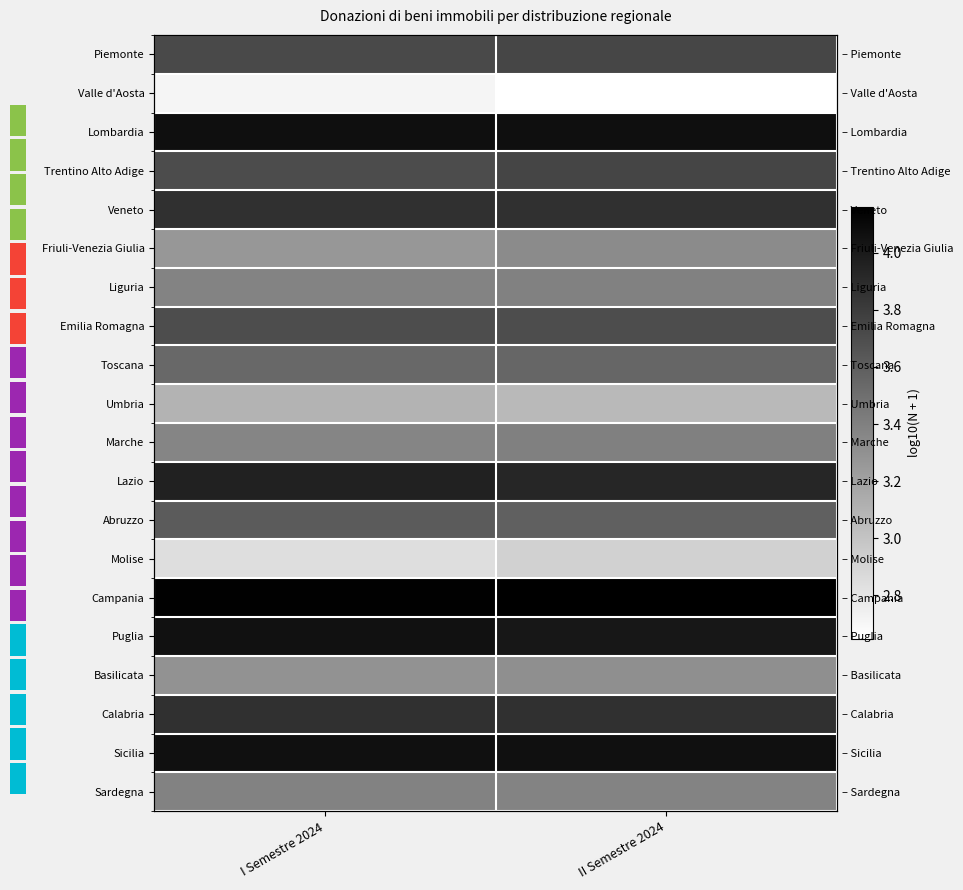

What is the lowest value of the Liguria series?

3.4